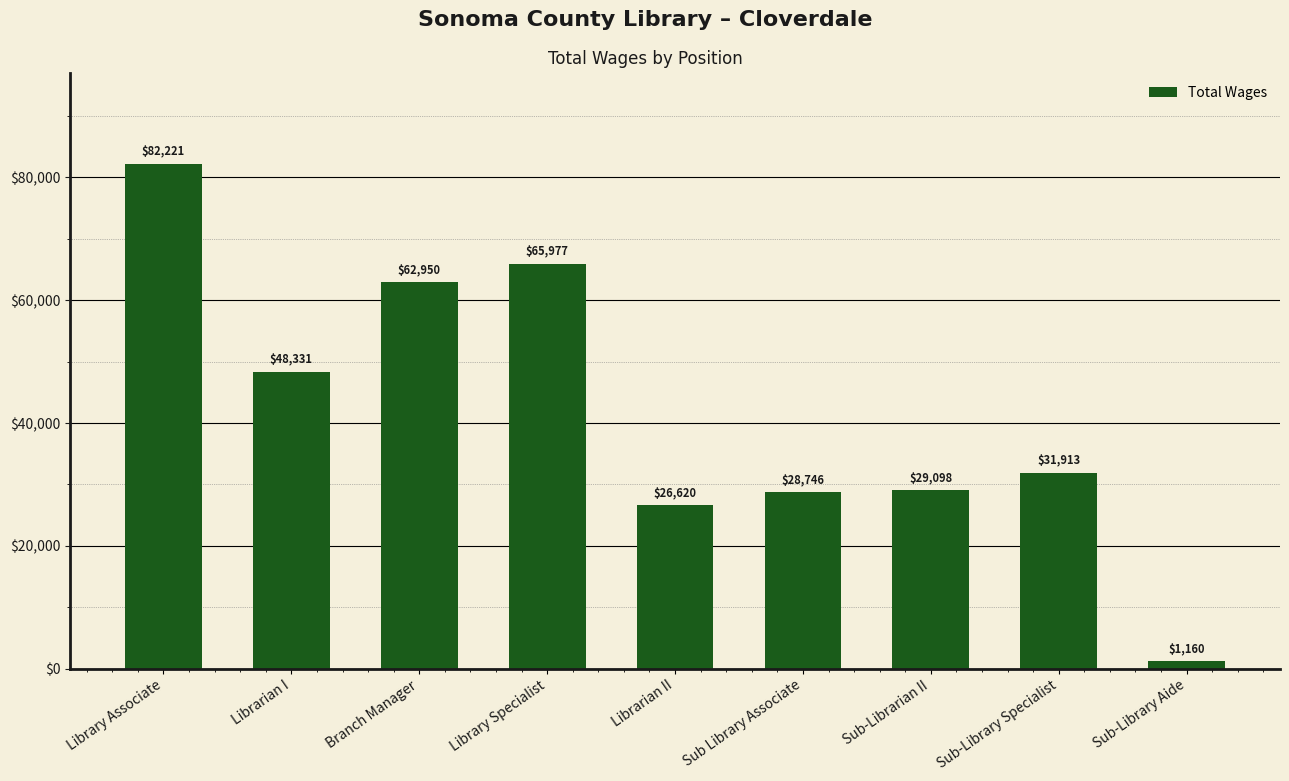

How many bars are there in total?

9